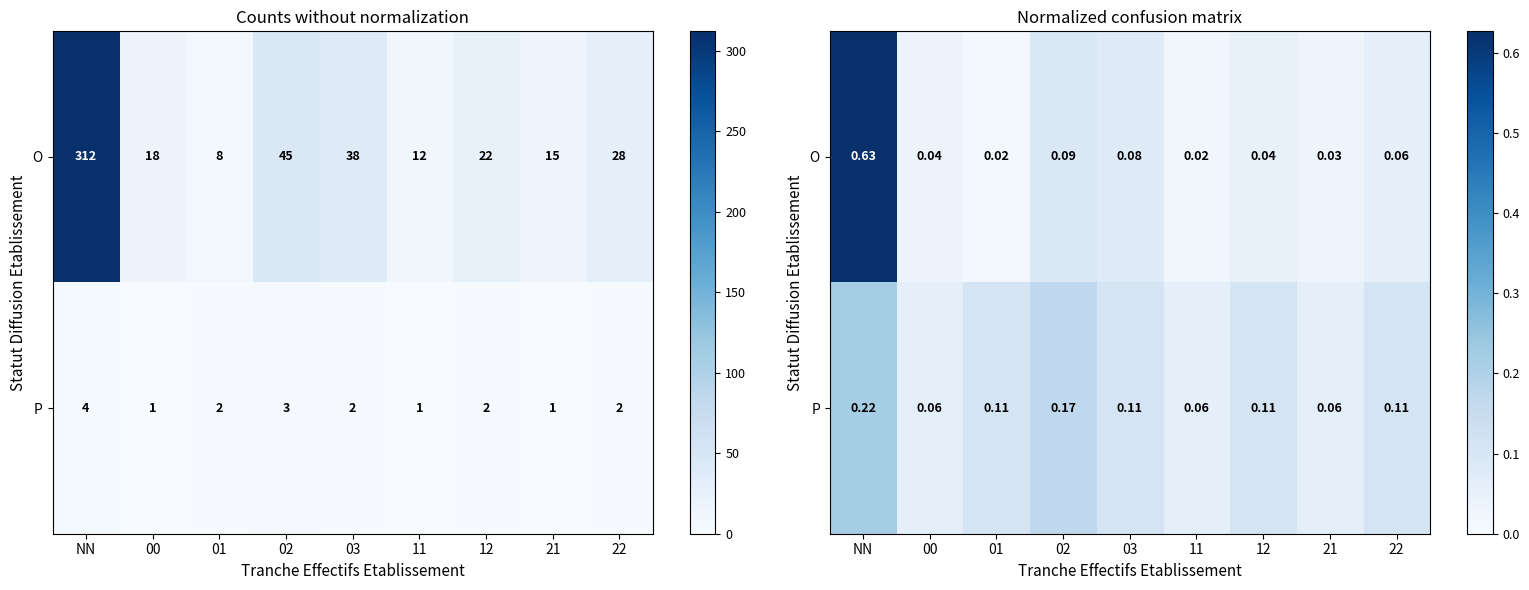

How many categories are shown in the chart?

9